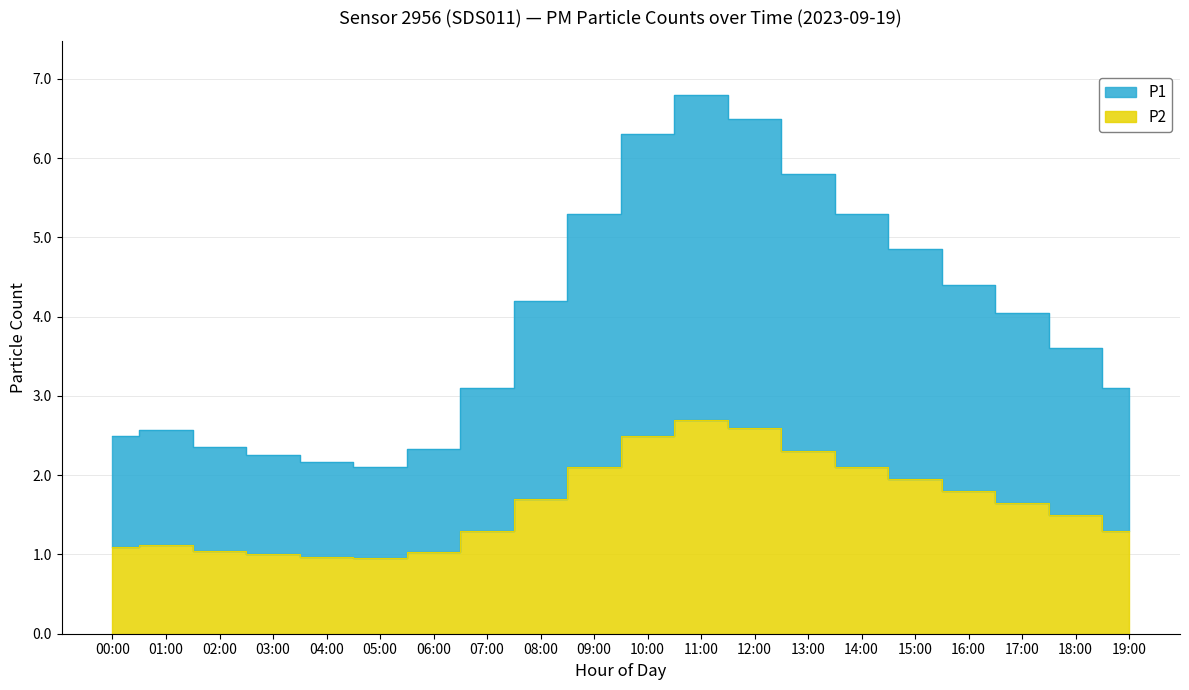

What is the difference between the maximum and minimum values in the P2 series?

1.8